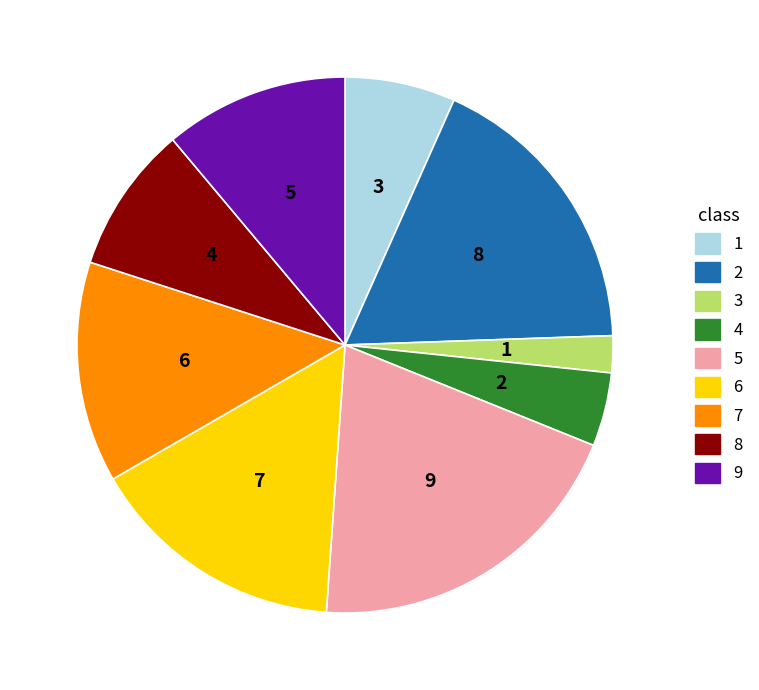

The 7 slice represents 17% of the pie. True or false?

False